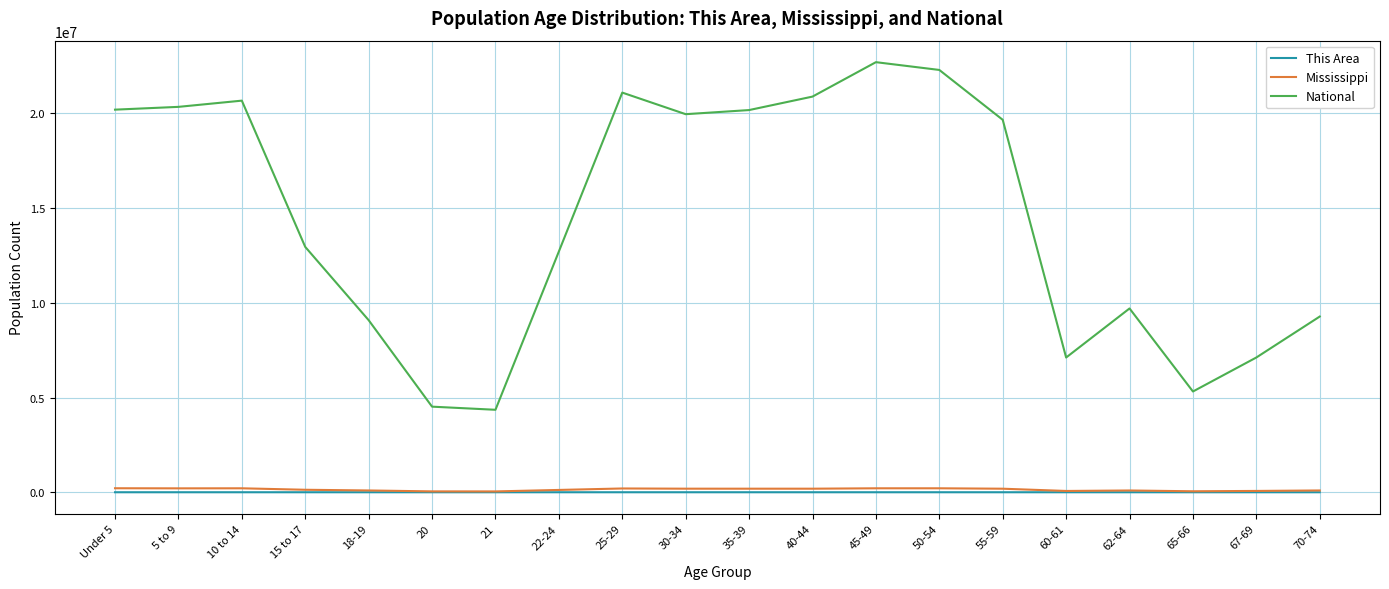

List the series in order of their peak value, highest first.

National, Mississippi, This Area